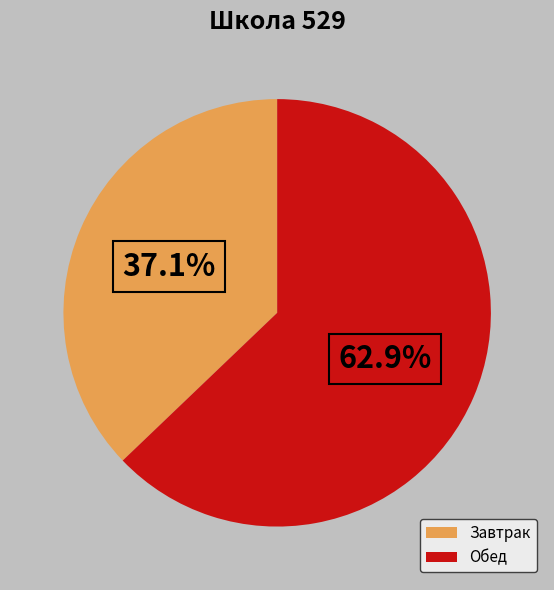

To the nearest percent, what percentage of the pie is Завтрак?

37%